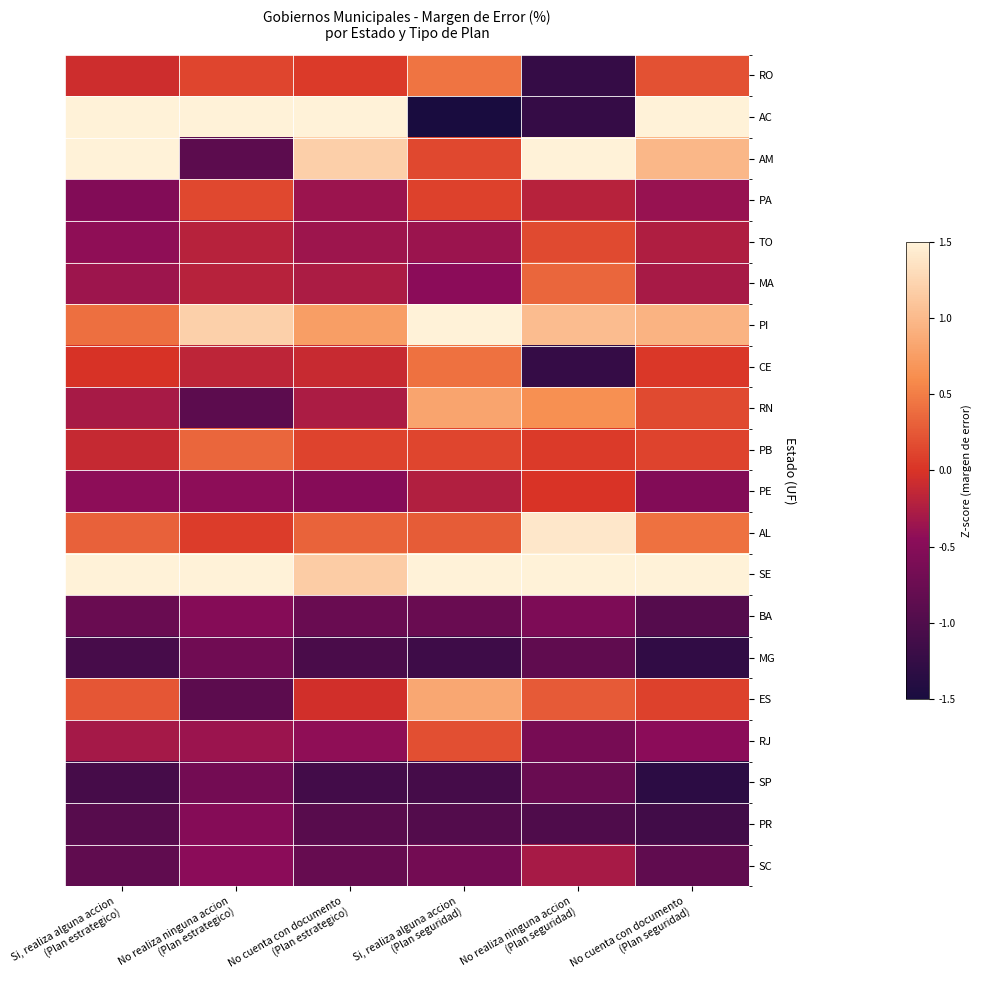

How many series are shown in this chart?

20